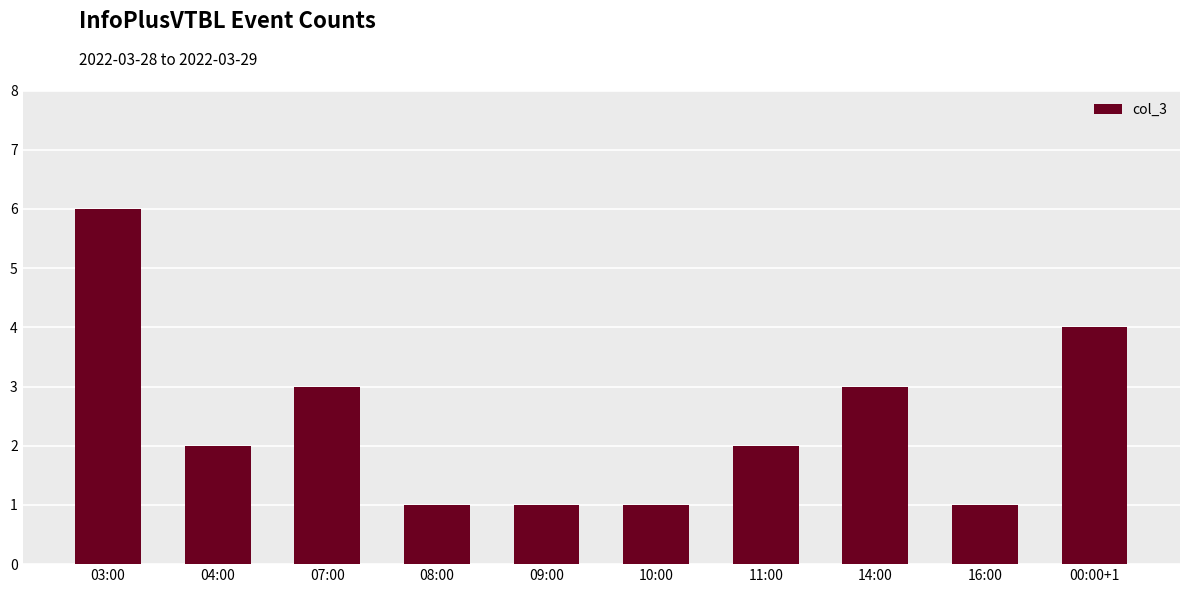

Is it true that the value at 04:00 is 3?

False